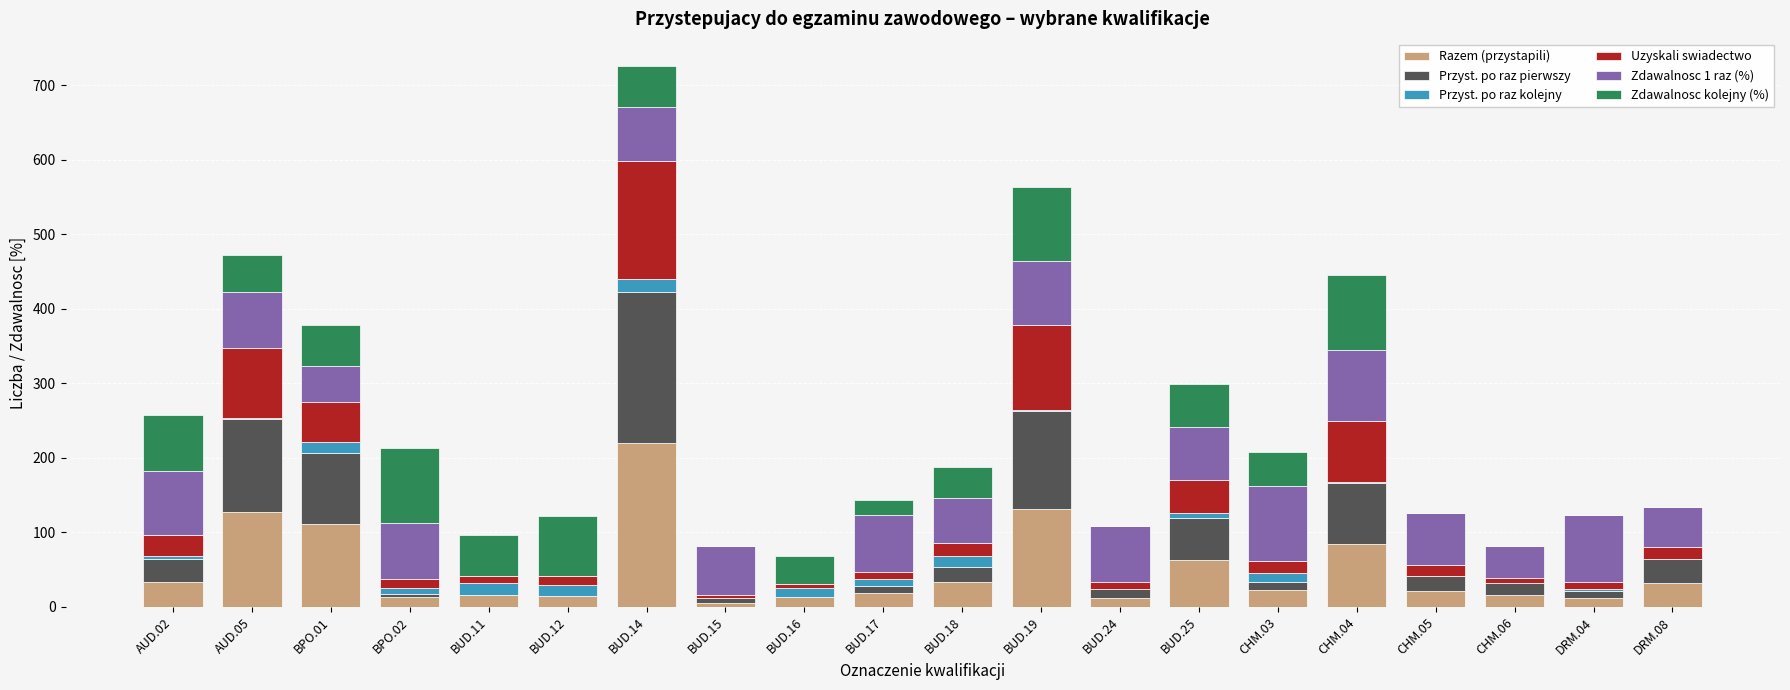

At which category is the sum across all series the highest?

BUD.14